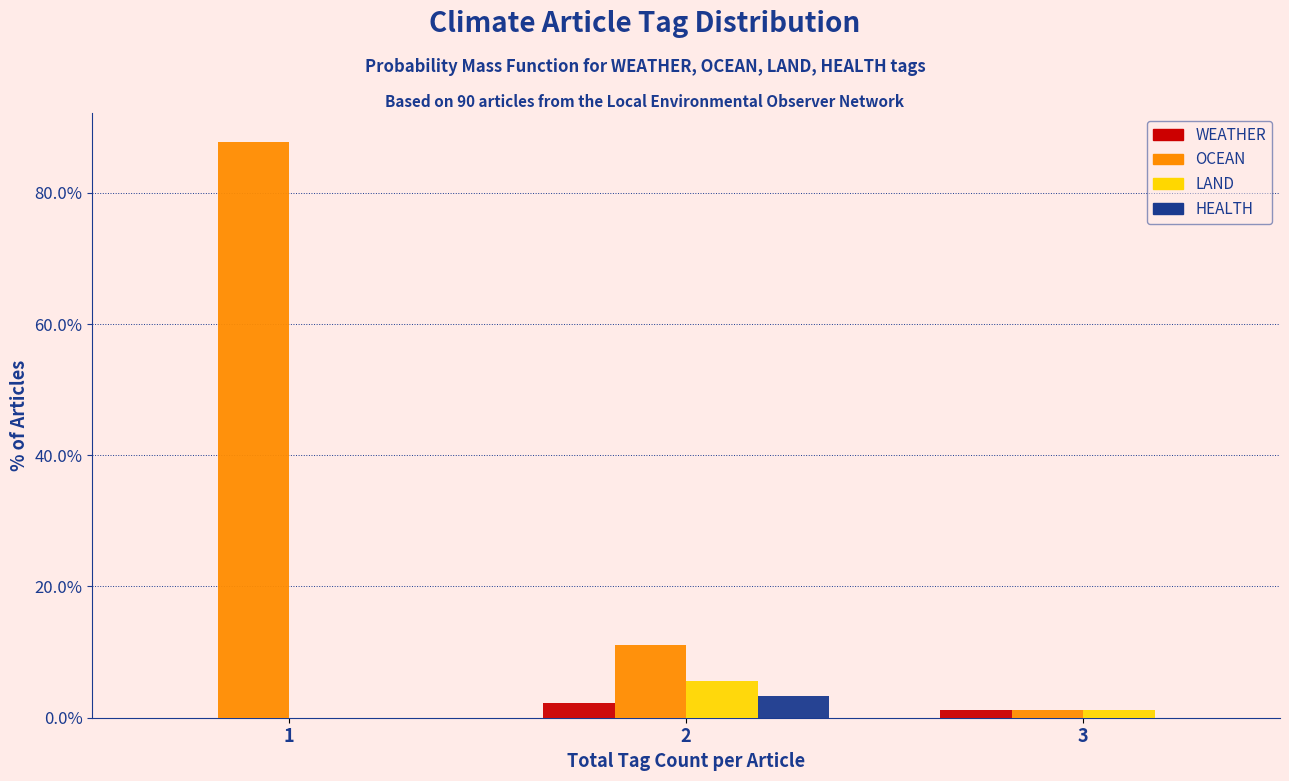

Reading right to left, what are all the values shown in this chart?

WEATHER: 3=1.1	2=2.2	1=0.0
OCEAN: 3=1.1	2=11.1	1=87.8
LAND: 3=1.1	2=5.6	1=0.0
HEALTH: 3=0.0	2=3.3	1=0.0